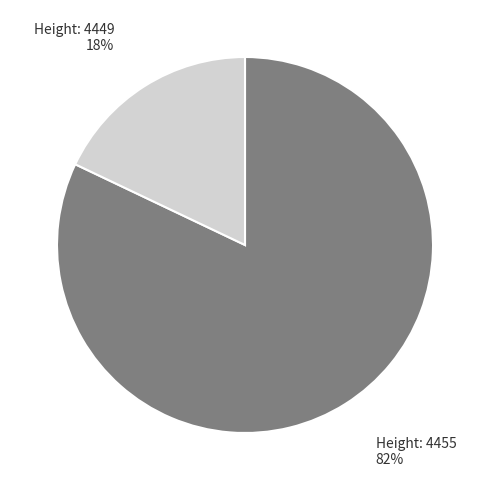

Is it true that Height: 4455 is 88% of the pie?

False